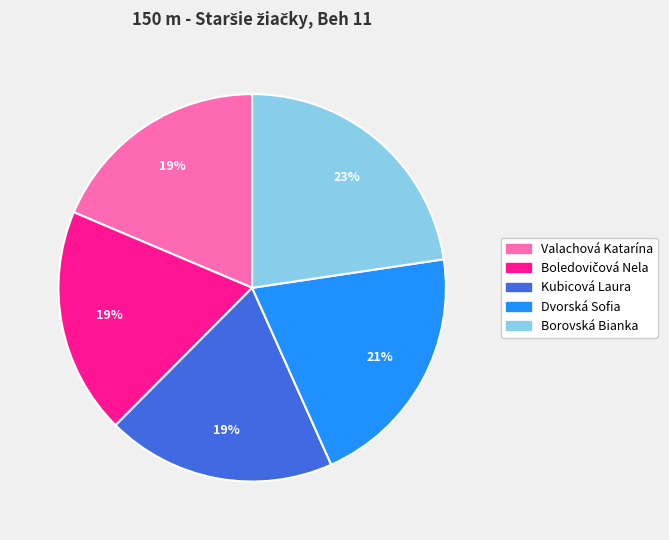

What is the largest slice in the pie chart?

Borovská Bianka